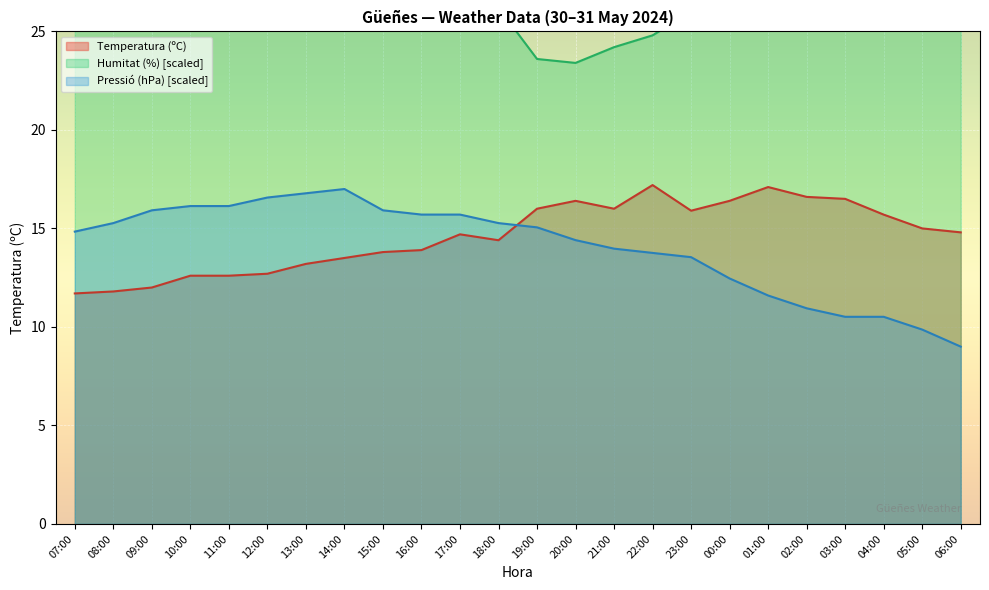

What is the difference between the Humitat (%) values at 09:00 and 15:00?

1.4